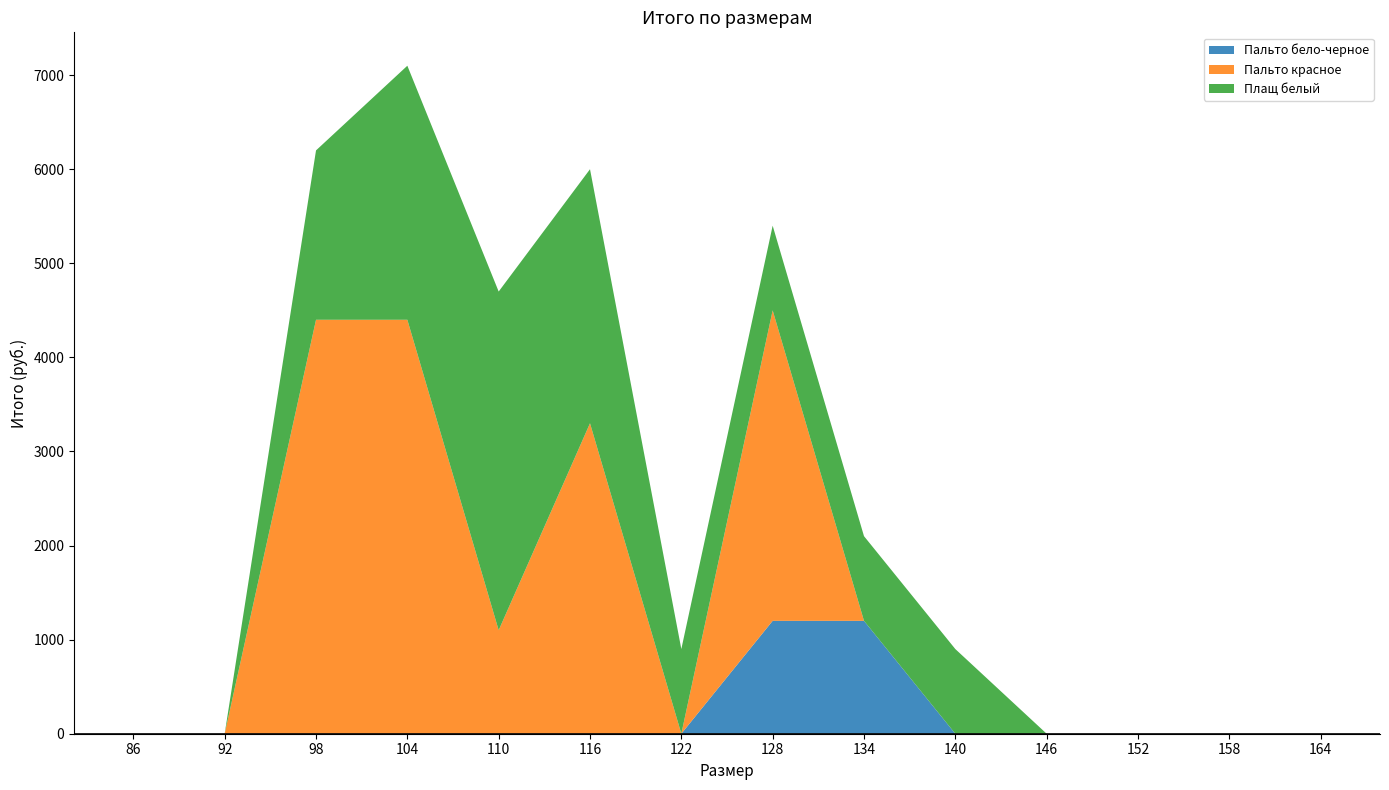

Reading left to right, what are all the values shown in this chart?

Пальто бело-черное: 86=0	92=0	98=0	104=0	110=0	116=0	122=0	128=1200	134=1200	140=0	146=0	152=0	158=0	164=0
Пальто красное: 86=0	92=0	98=4400	104=4400	110=1100	116=3300	122=0	128=3300	134=0	140=0	146=0	152=0	158=0	164=0
Плащ белый: 86=0	92=0	98=1800	104=2700	110=3600	116=2700	122=900	128=900	134=900	140=900	146=0	152=0	158=0	164=0